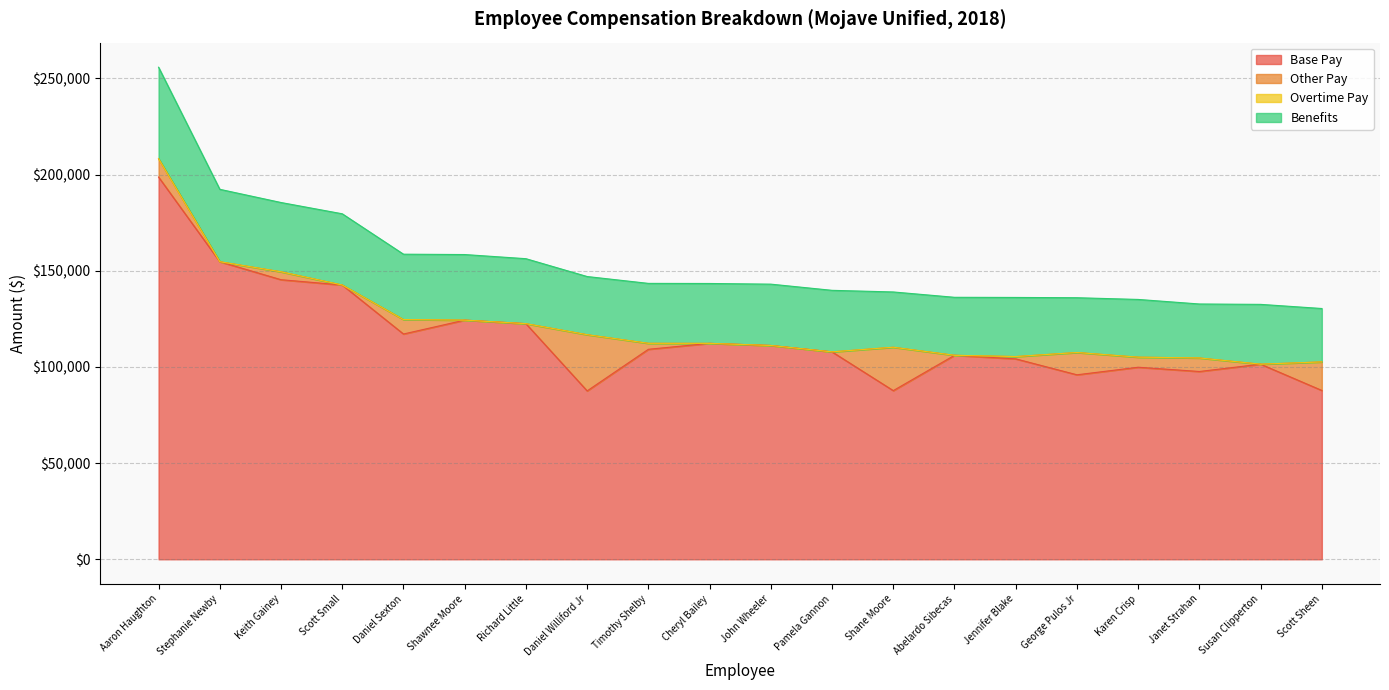

Which series has the largest total across all categories?

Base Pay